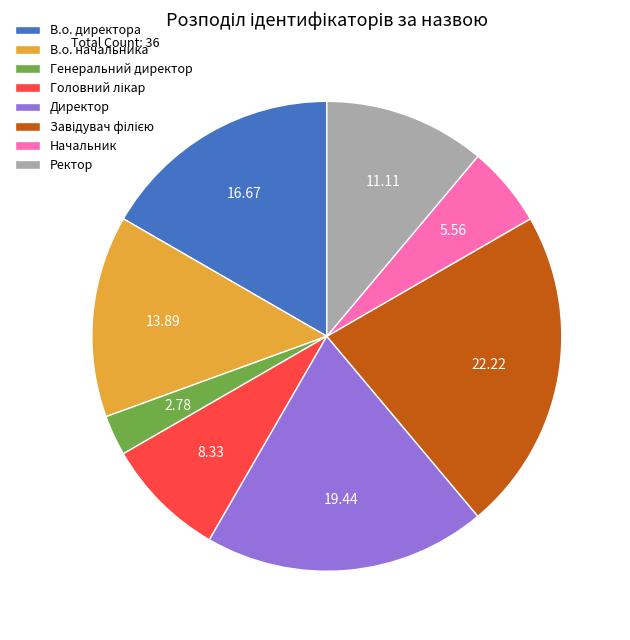

How many segments does this pie chart have?

8